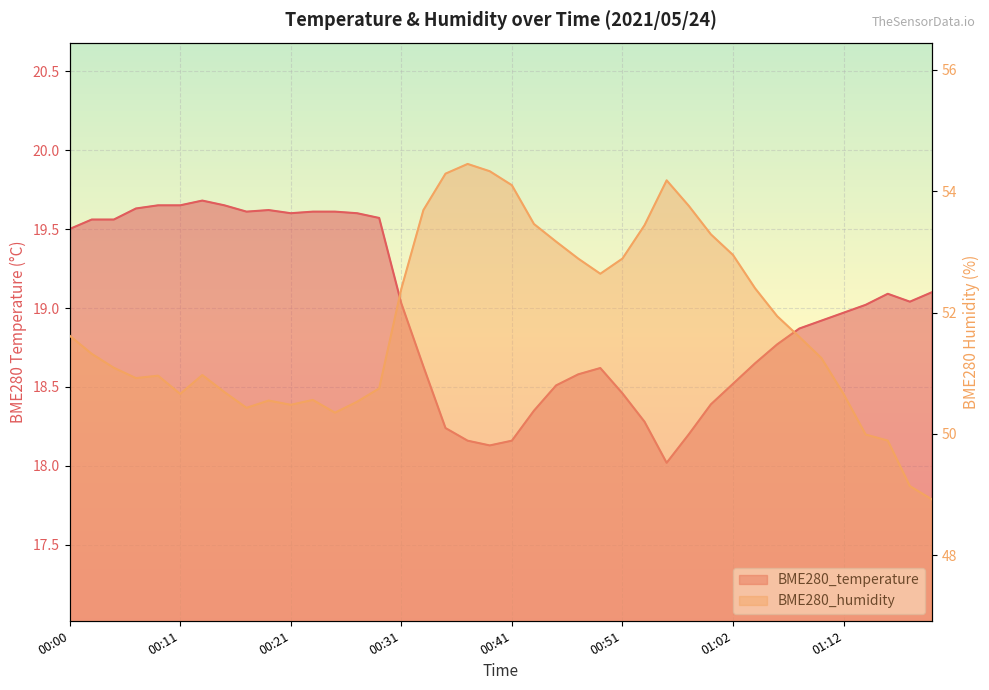

What position from the left is 00:21?

11